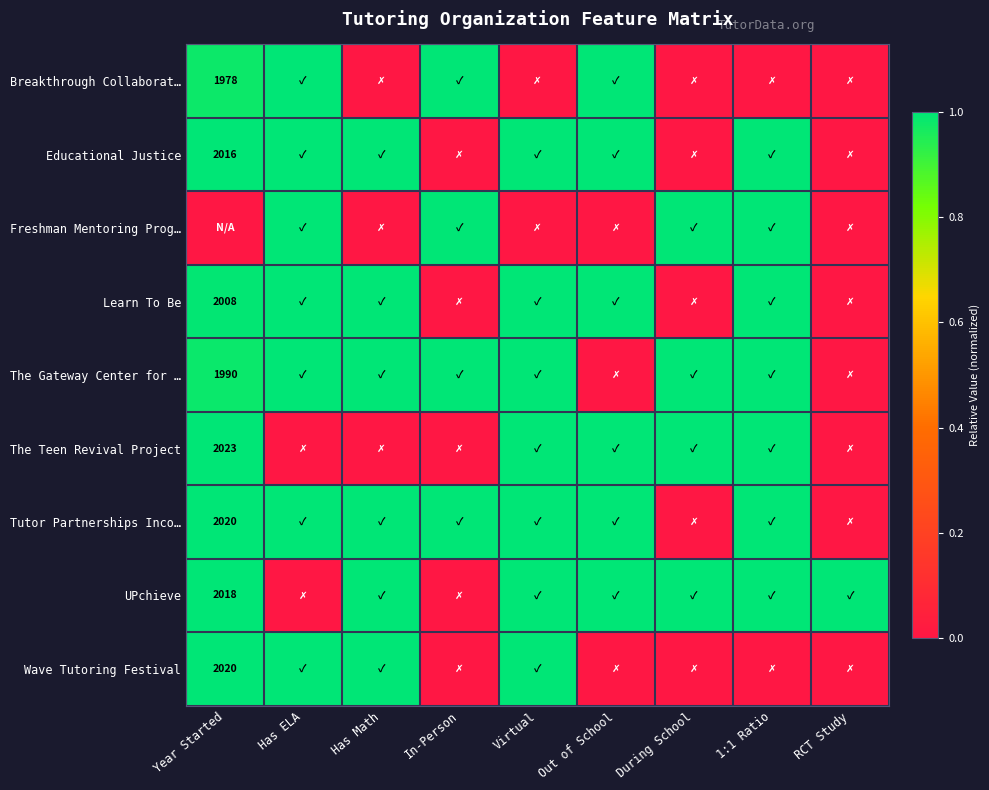

At which category does the chart reach its minimum across all series?

Has Math